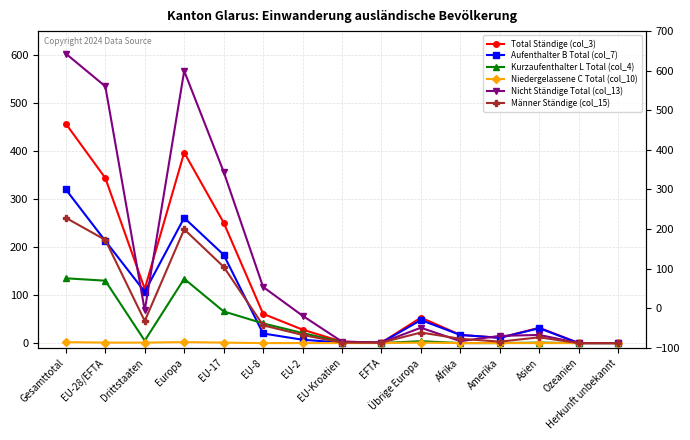

Which series has the largest total across all categories?

Nicht Ständige Total (col_13)